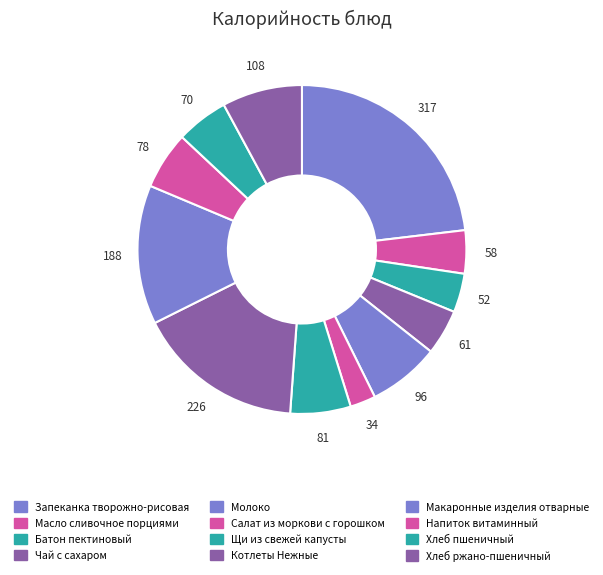

What percentage do Запеканка творожно-рисовая and Салат из моркови с горошком together represent?

25.6%